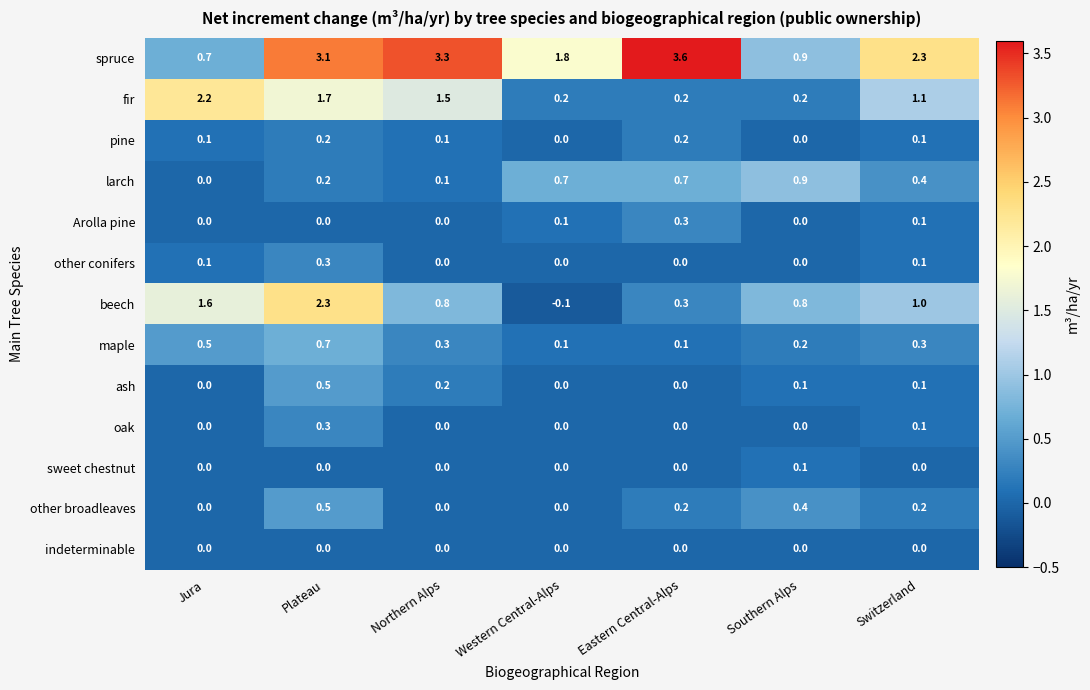

What is the highest value of the beech series?

2.3